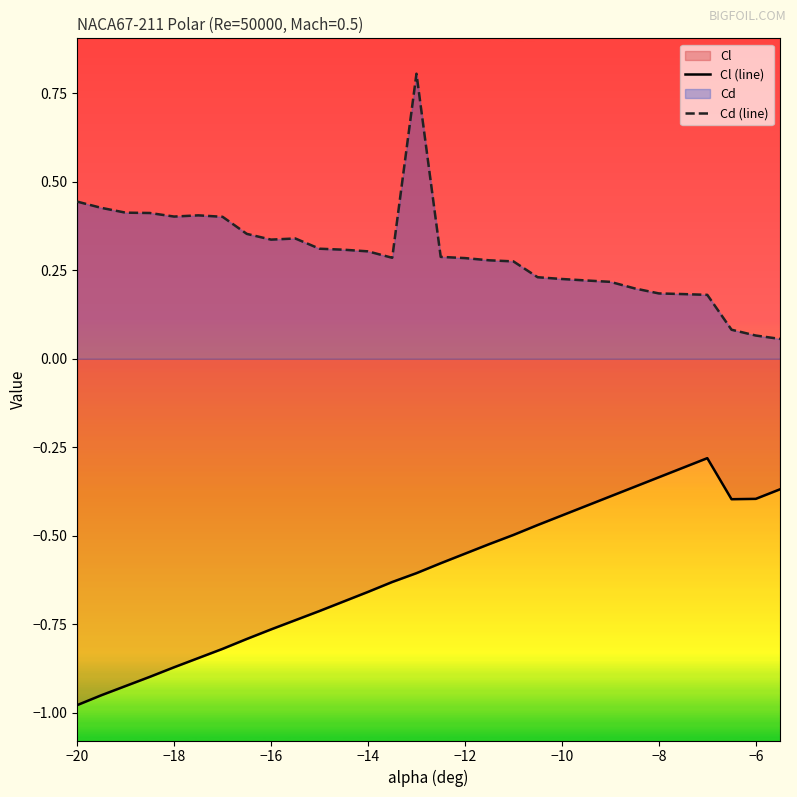

True or false: Cd (line) and Cl (line) cross at least once.

False